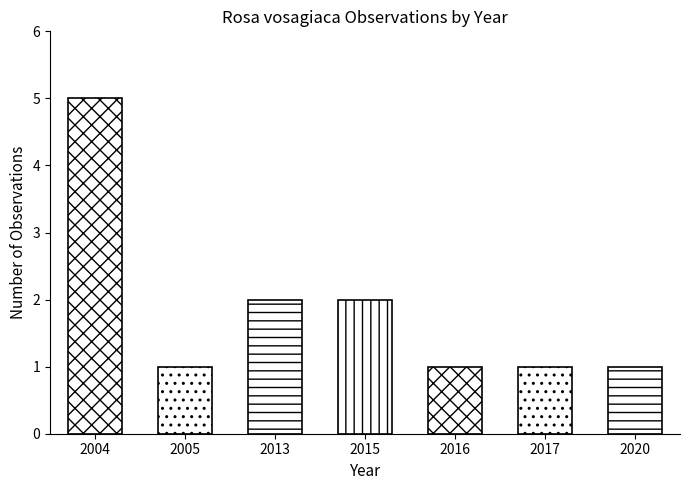

Reading left to right, extract all data points from this chart.

5	1	2	2	1	1	1